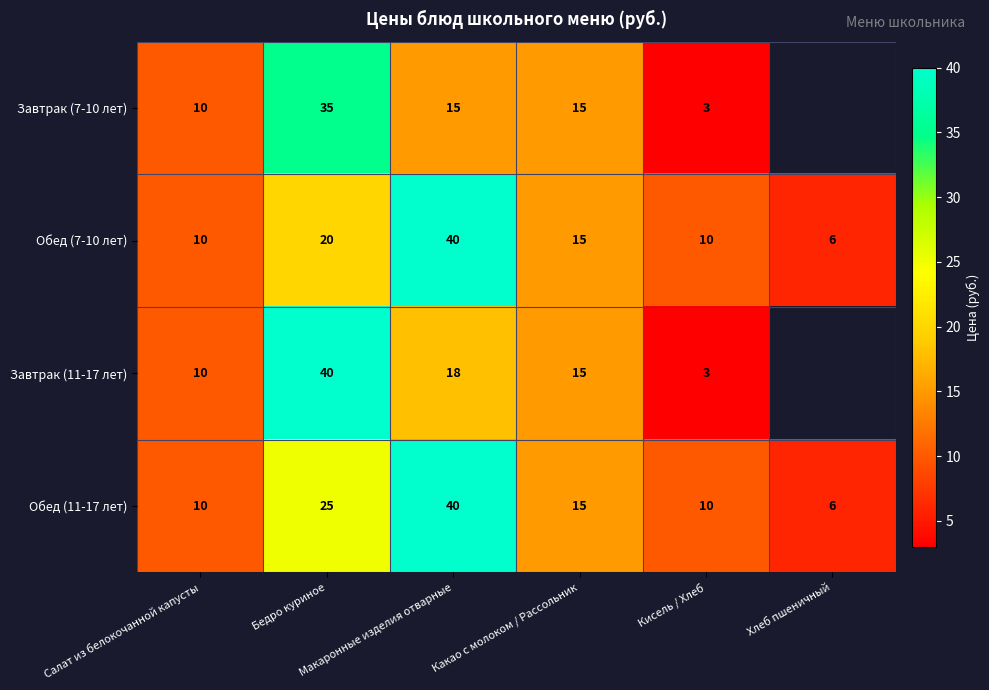

What is the average value of the Обед (11-17 лет) series?

18